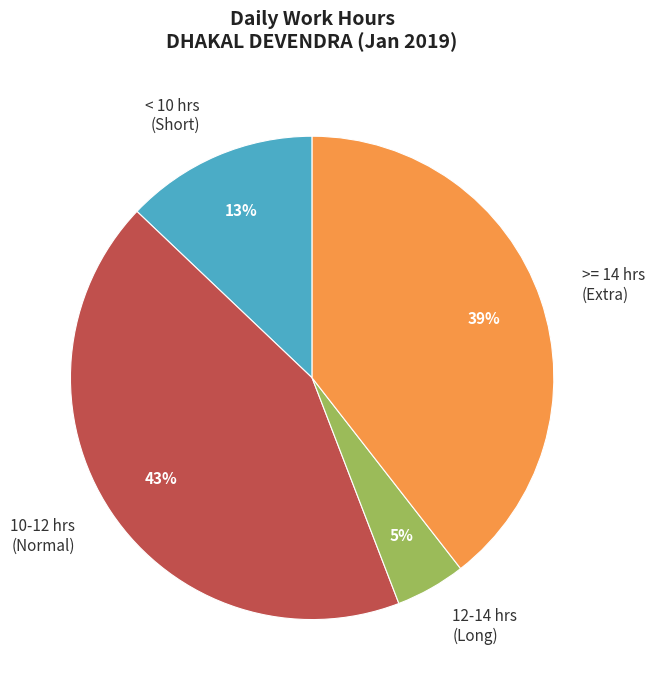

To the nearest percent, what percentage of the pie is 10-12 hrs (Normal)?

43%